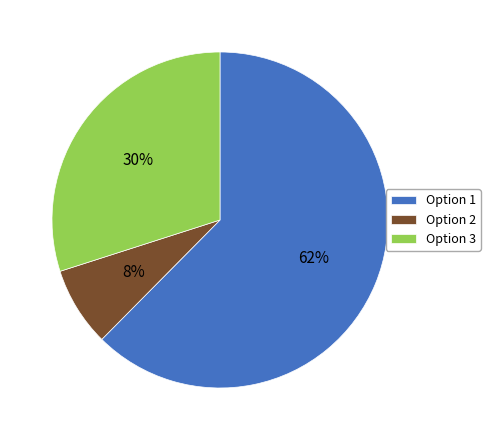

To the nearest percent, what is the average slice percentage?

33%